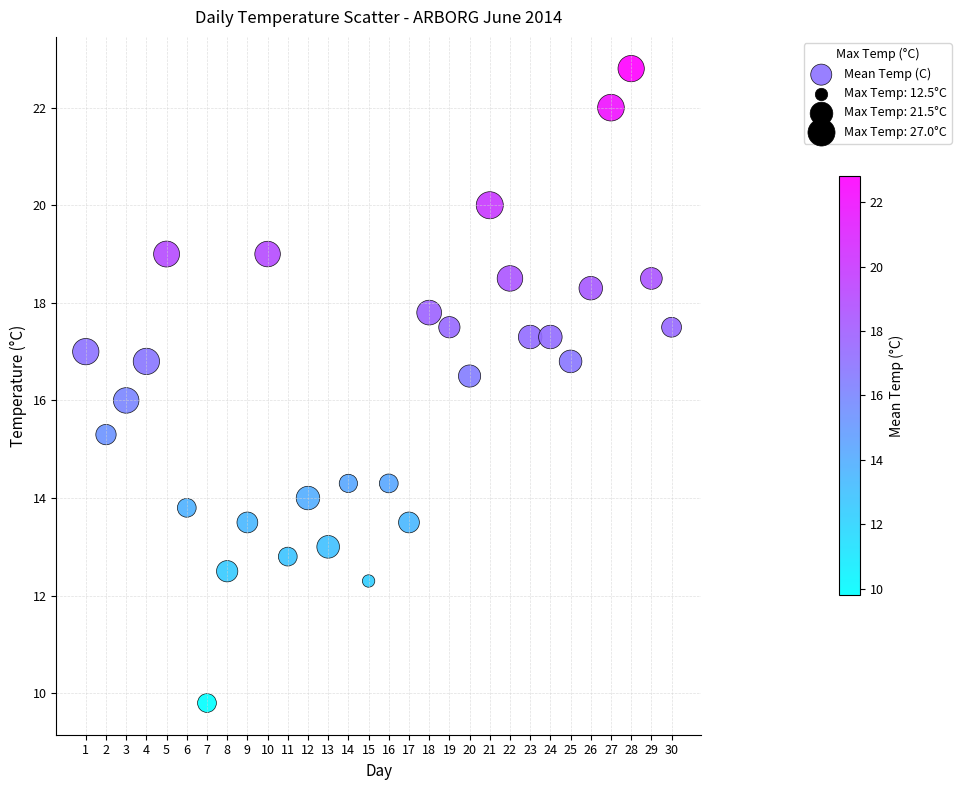

What is the range of Y values (max minus min)?

13.0